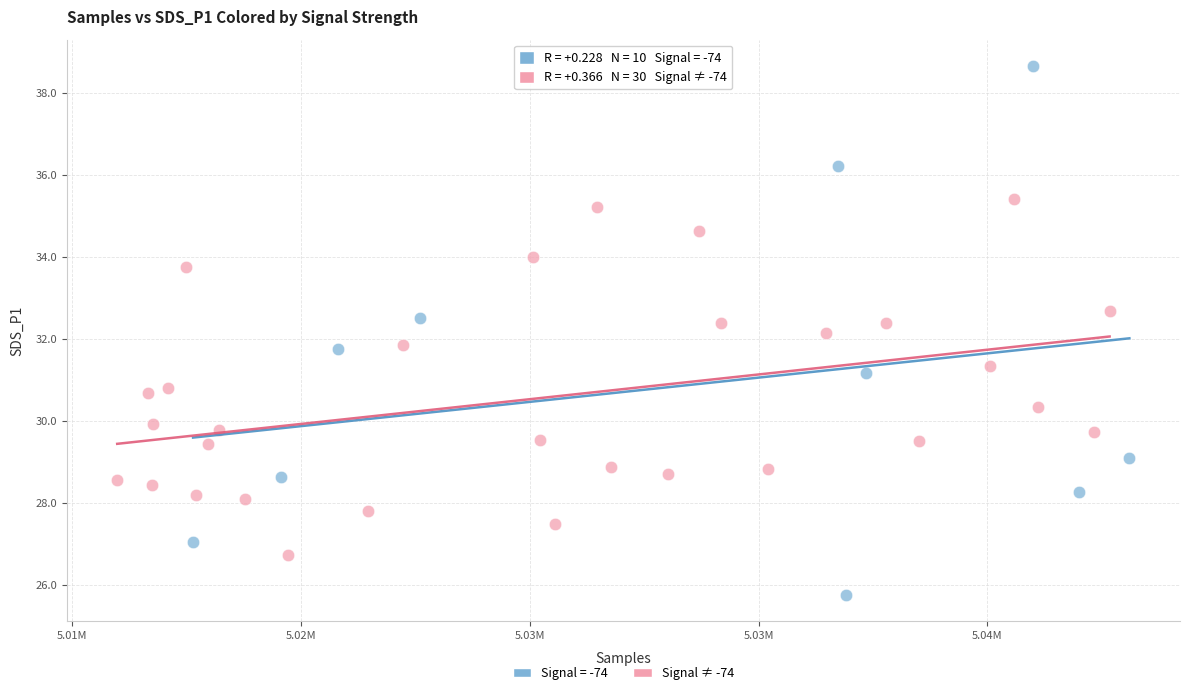

Which series has the widest spread of Y values?

Signal = -74